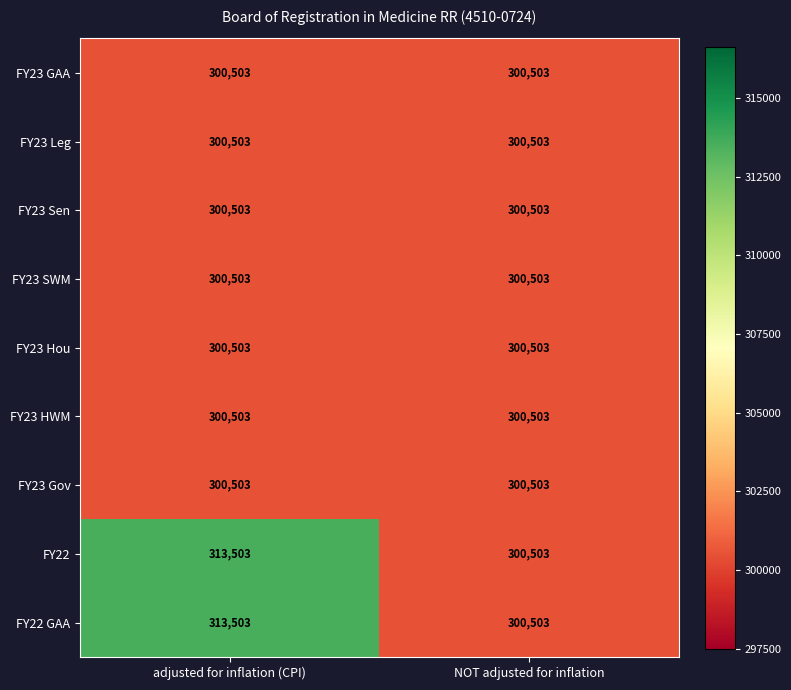

At how many categories does at least one series exceed 308689?

1